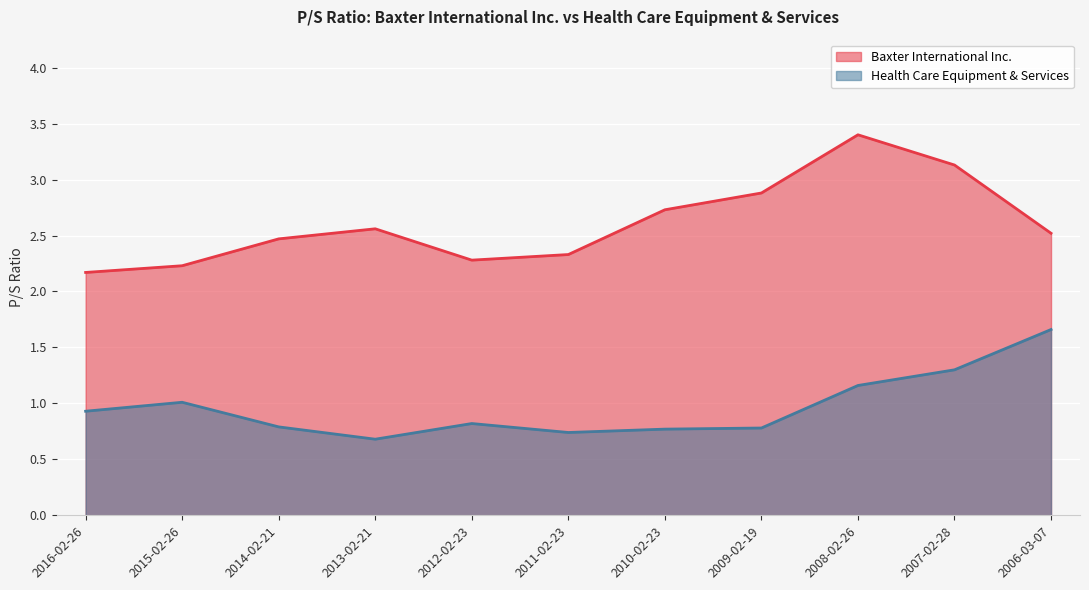

Rank the series by their average value, from lowest to highest.

Health Care Equipment & Services, Baxter International Inc.